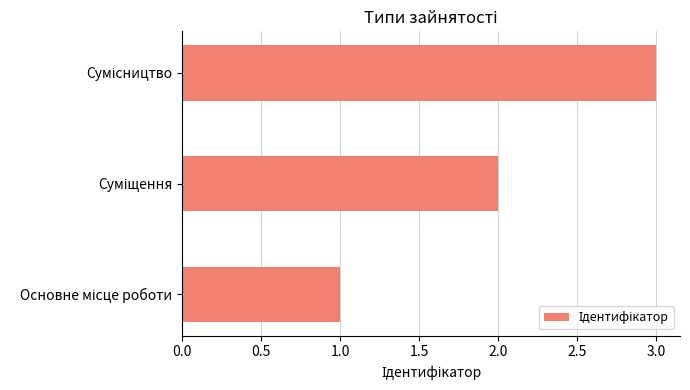

What is the maximum value shown in the chart?

3